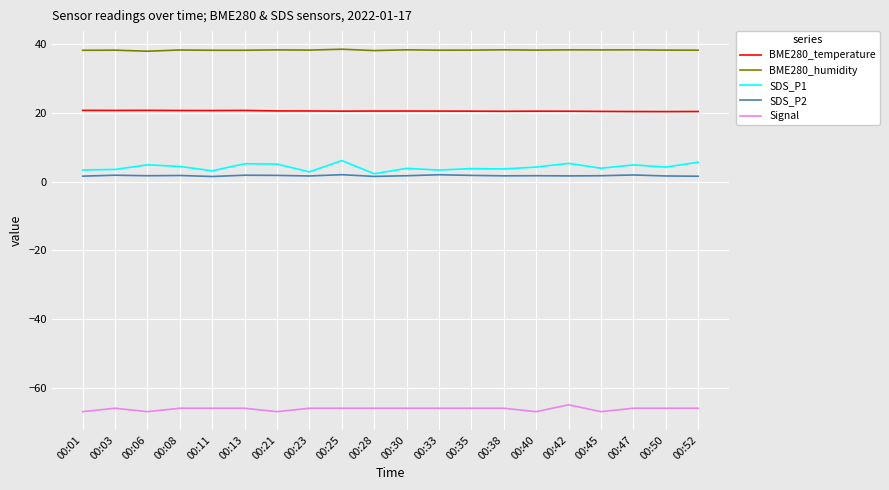

Is the value of SDS_P1 at 00:21 greater than the value of SDS_P2 at 00:11?

Yes